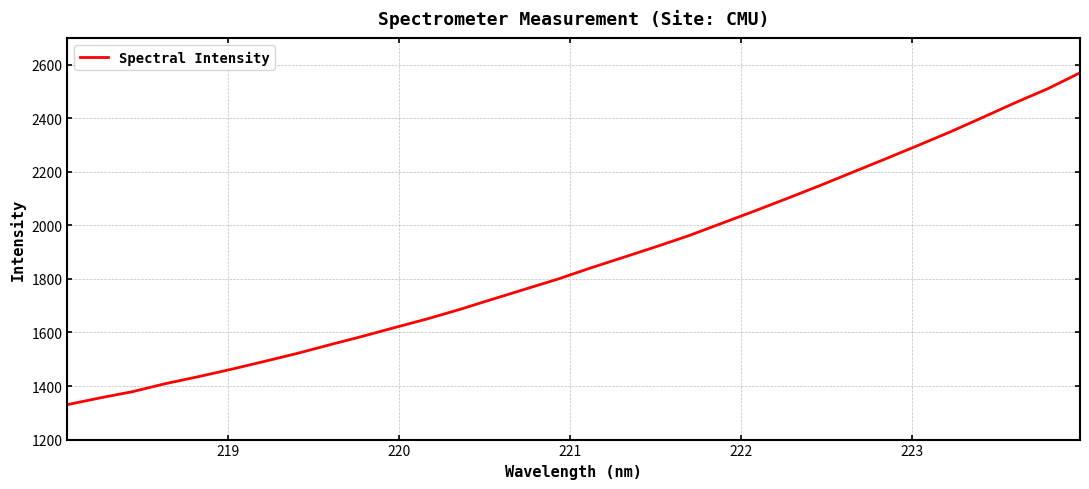

What is the difference between the maximum and minimum values?

1238.9